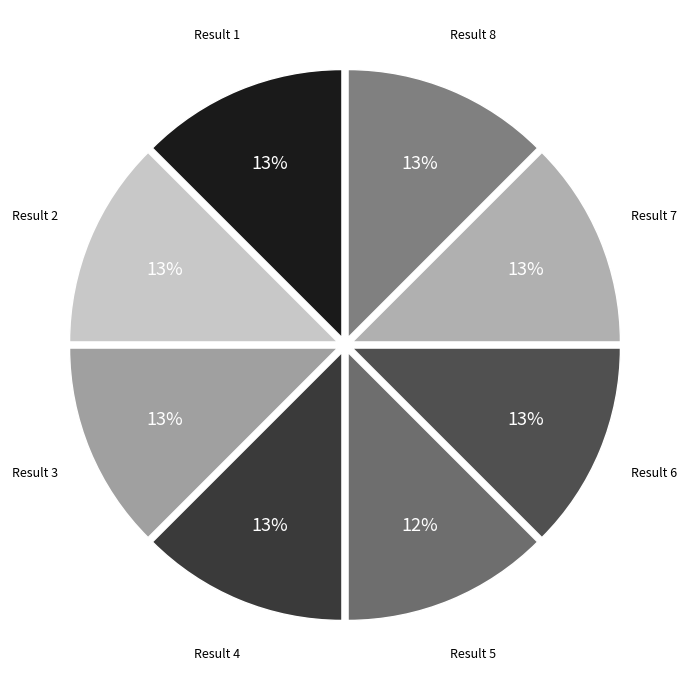

Does any single category account for the majority?

No